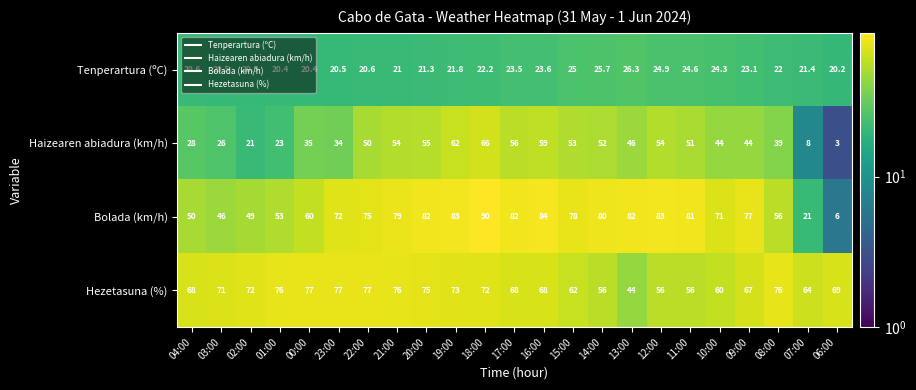

The Hezetasuna (%) series shows 67.0 at 09:00. True or false?

True